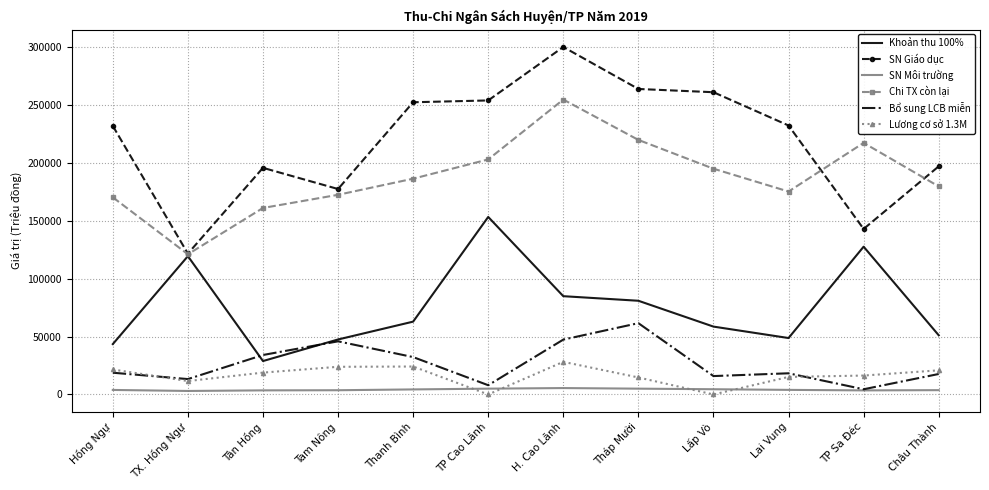

The value of Chi TX còn lại at Hồng Ngự is 170302. True or false?

True